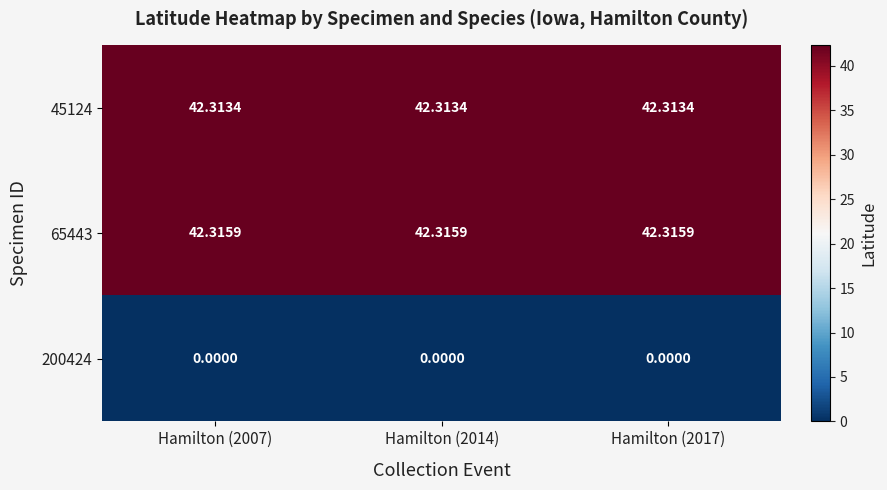

At Hamilton (2017), list the series in order from largest to smallest.

65443, 45124, 200424